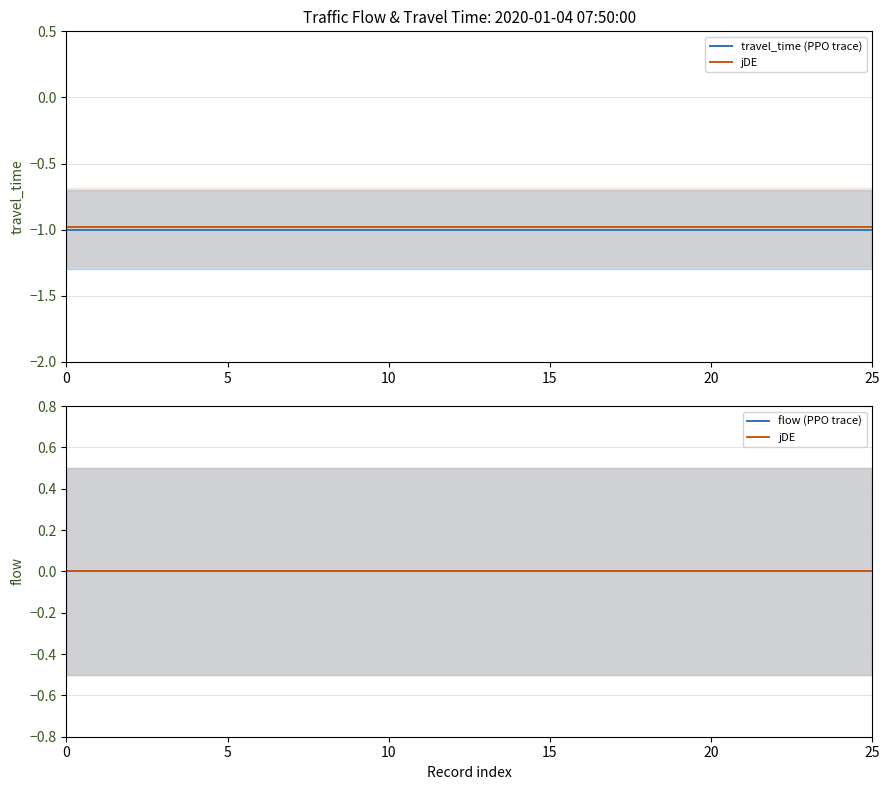

Which series has the widest spread of values?

travel_time (PPO trace)